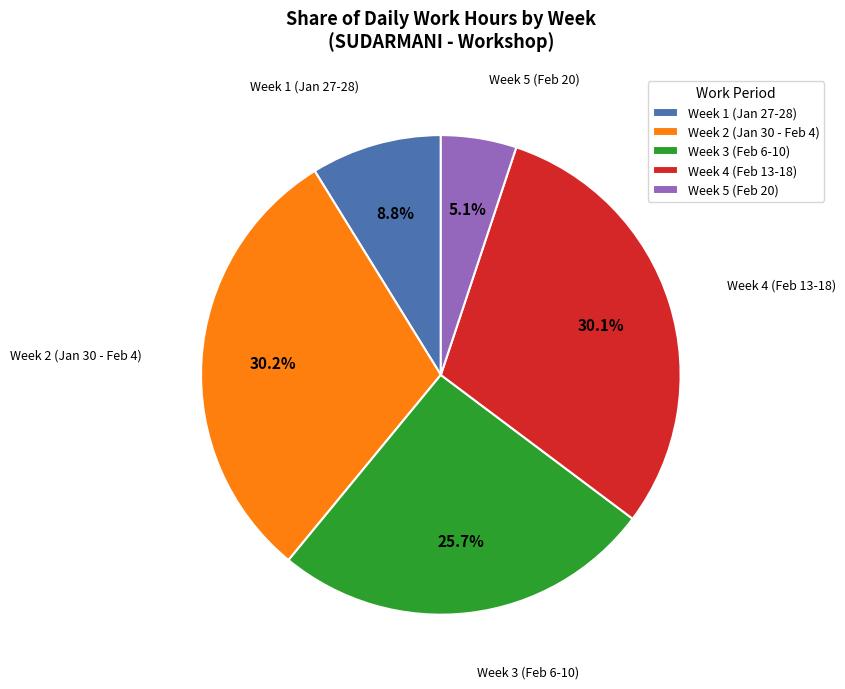

Is Week 4 (Feb 13-18) the majority of the pie?

No